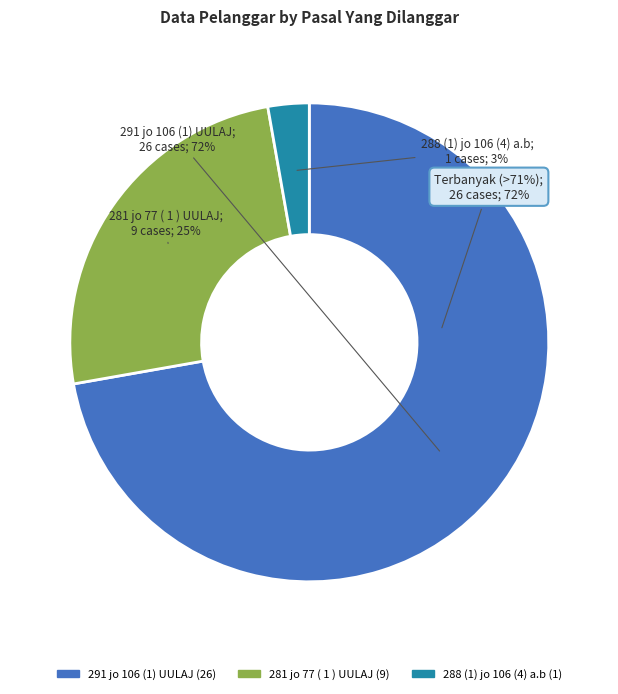

To the nearest percent, what percentage of the pie is 291 jo 106 (1) UULAJ?

72%